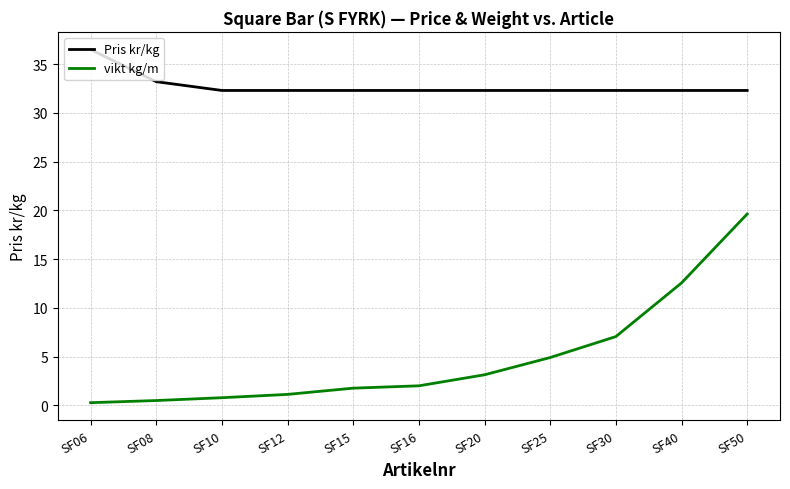

True or false: vikt kg/m and Pris kr/kg intersect in this chart.

False